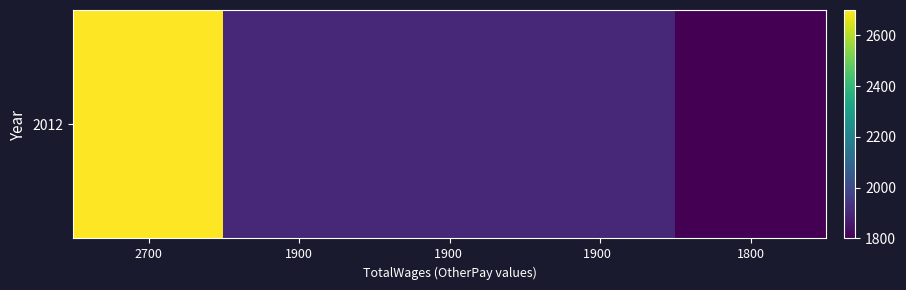

Between 2700 and 1900  , which is larger?

2700